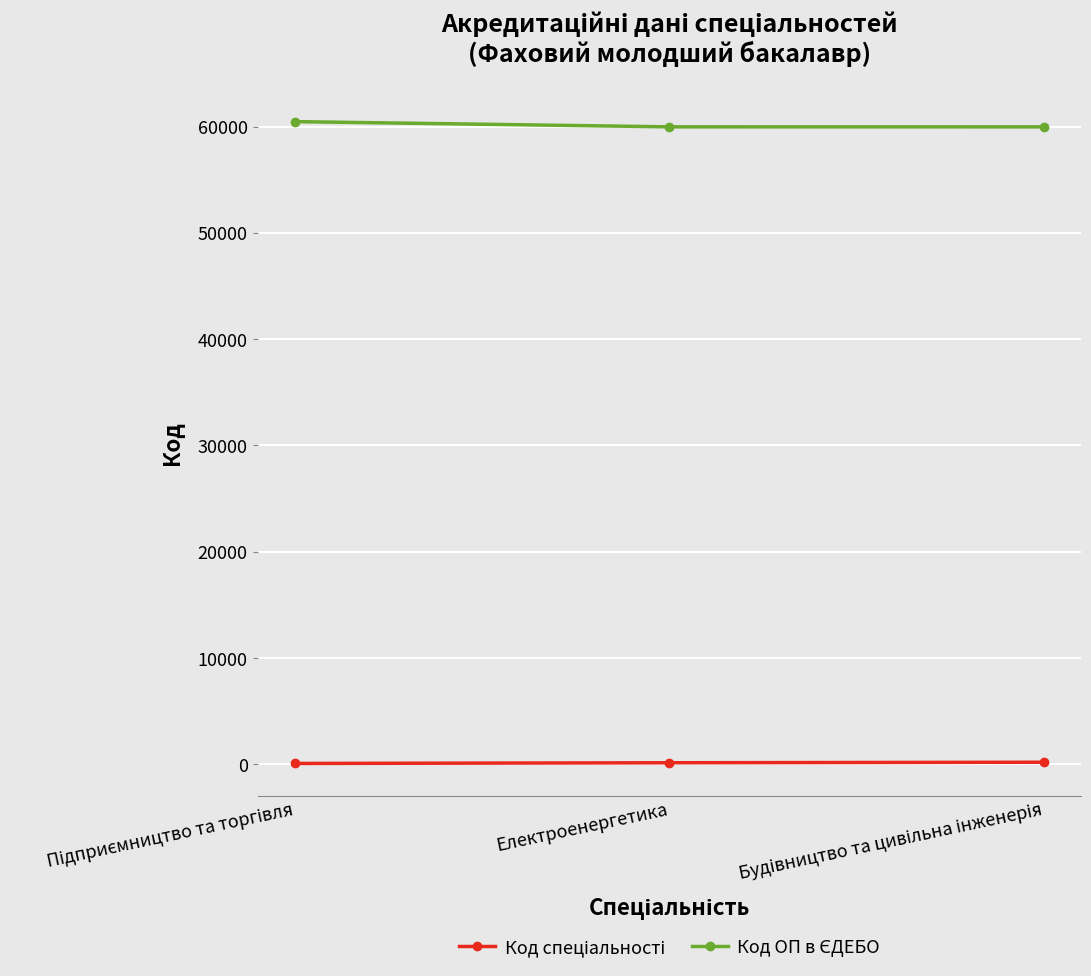

At how many categories does at least one series exceed 1522?

3